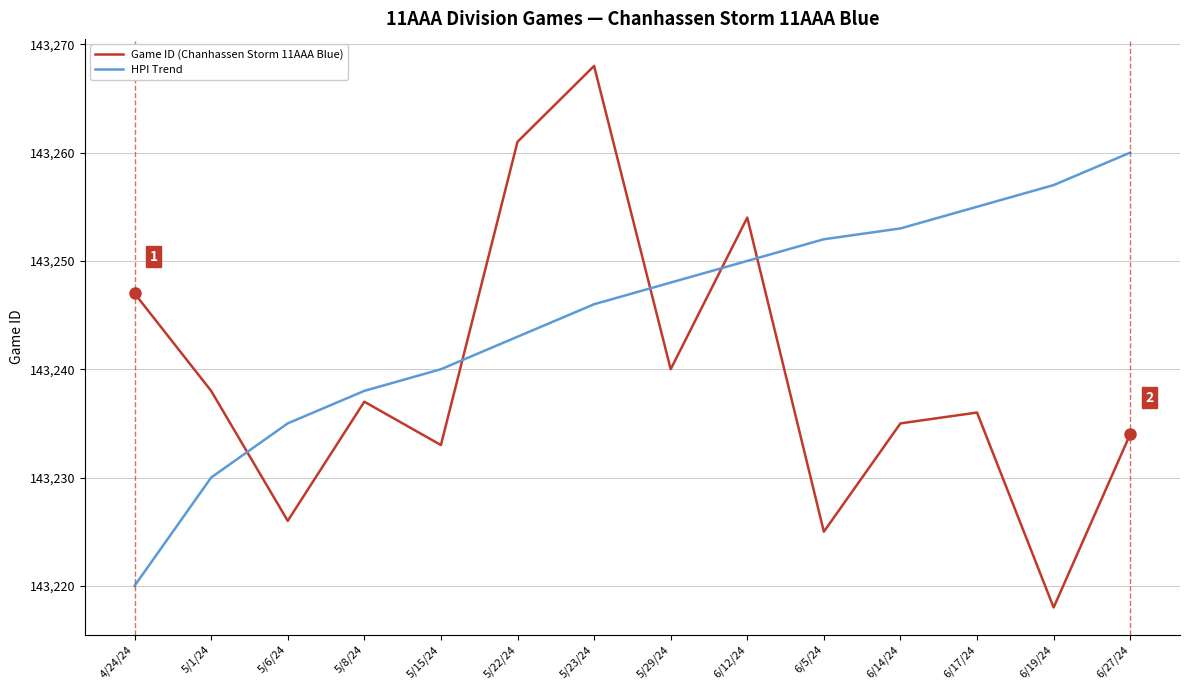

Reading left to right, transcribe all the data shown in this chart.

Game ID (Chanhassen Storm 11AAA Blue): 143247	143238	143226	143237	143233	143261	143268	143240	143254	143225	143235	143236	143218	143234
HPI Trend: 143220	143230	143235	143238	143240	143243	143246	143248	143250	143252	143253	143255	143257	143260